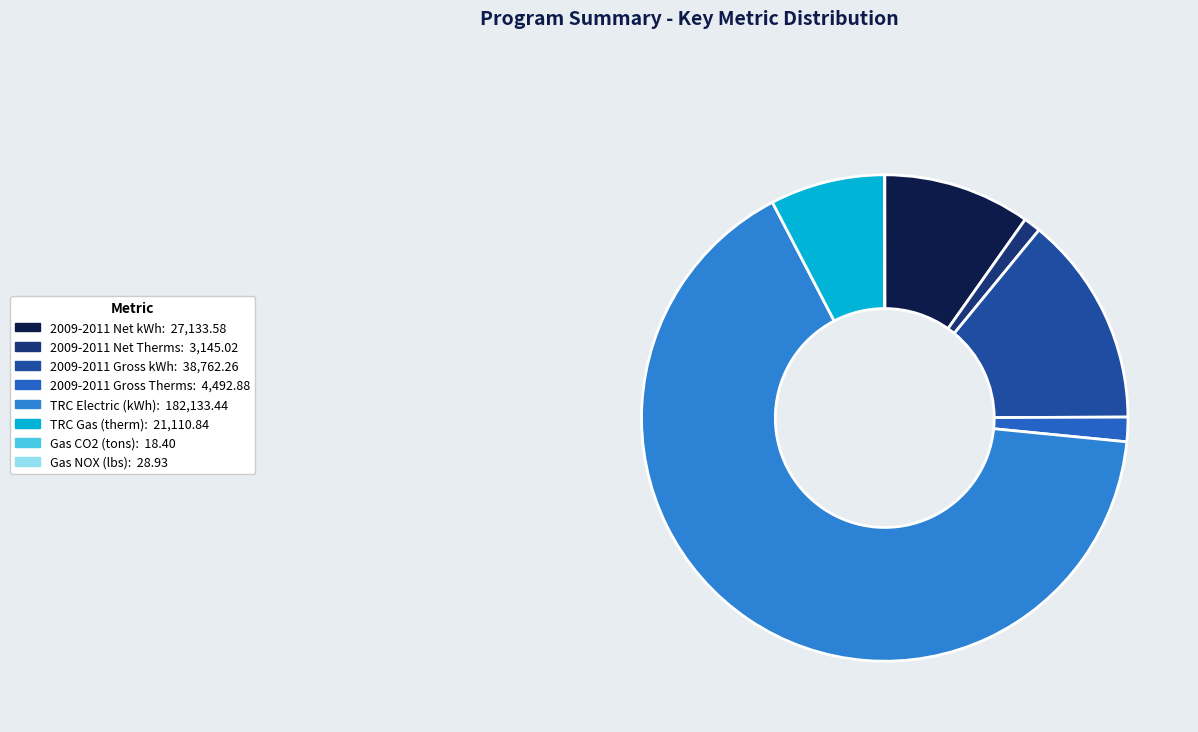

What is the change in value from TRC Gas (therm) to Gas CO2 (tons)?

-21092.4